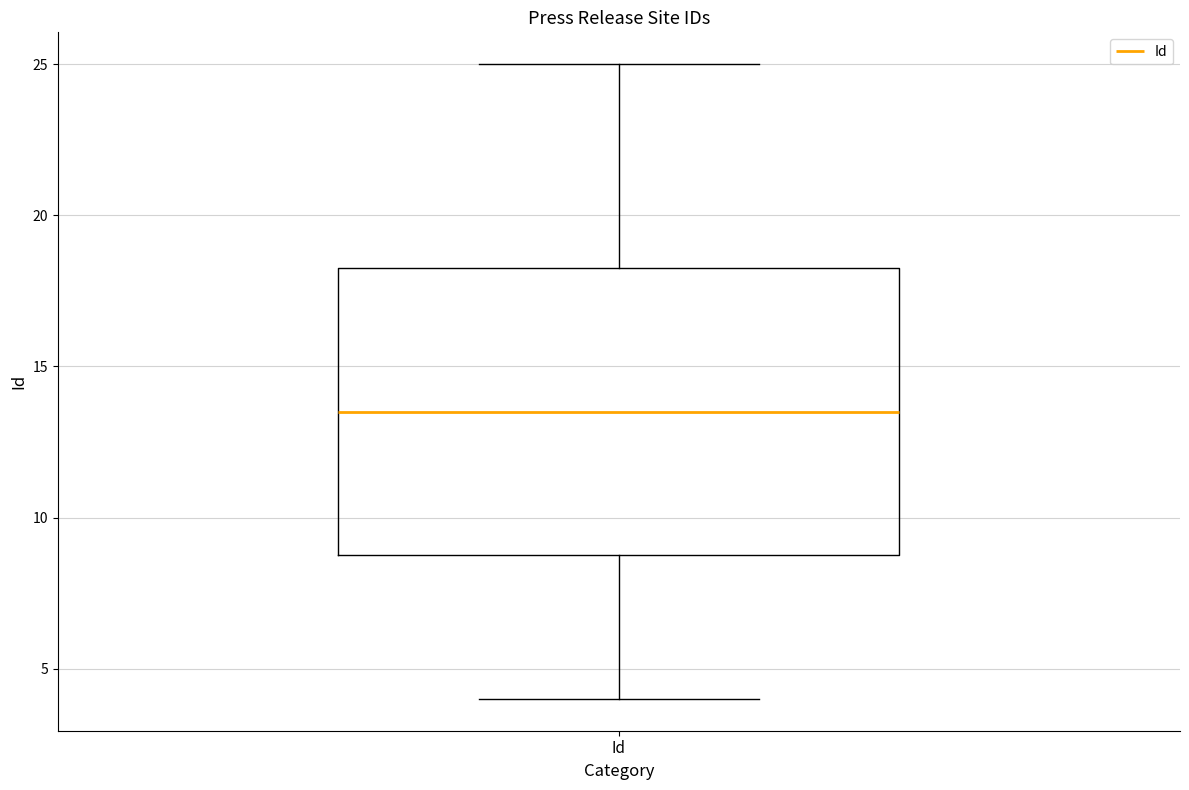

Read this box plot against the y-axis: the position of the median line, the range covered by the box, and the ends of both whiskers. The values are not printed on the chart, so give them approximately, as read against the axis.

median 13.5, box 9.0 to 18.5, whiskers 4.0 to 25.0